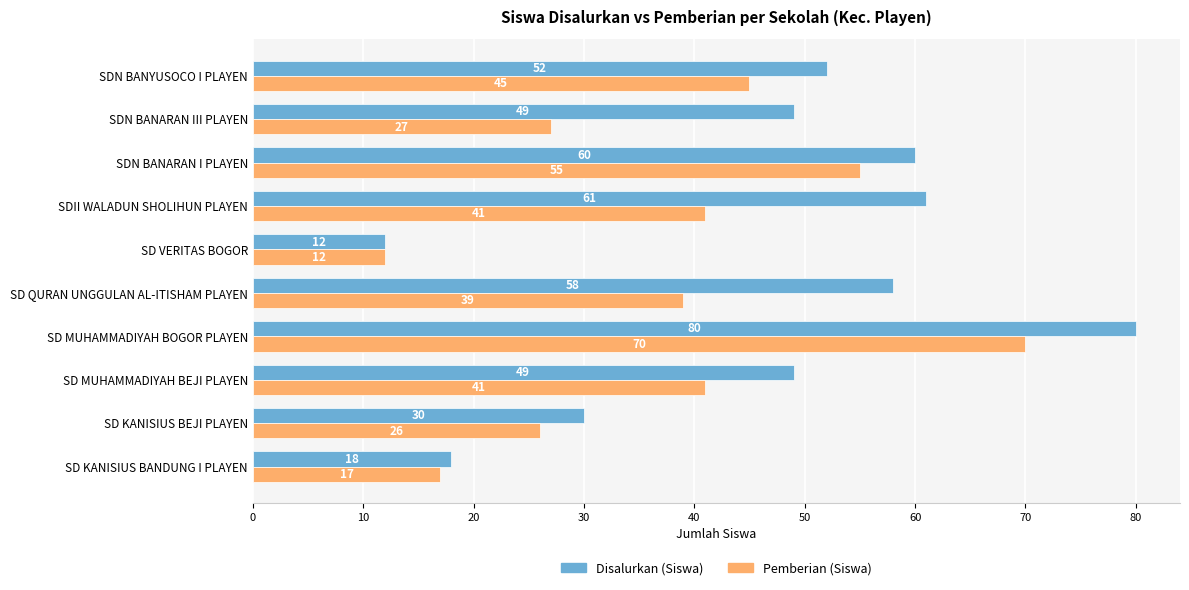

Which category has the lowest value across all series?

SD VERITAS BOGOR